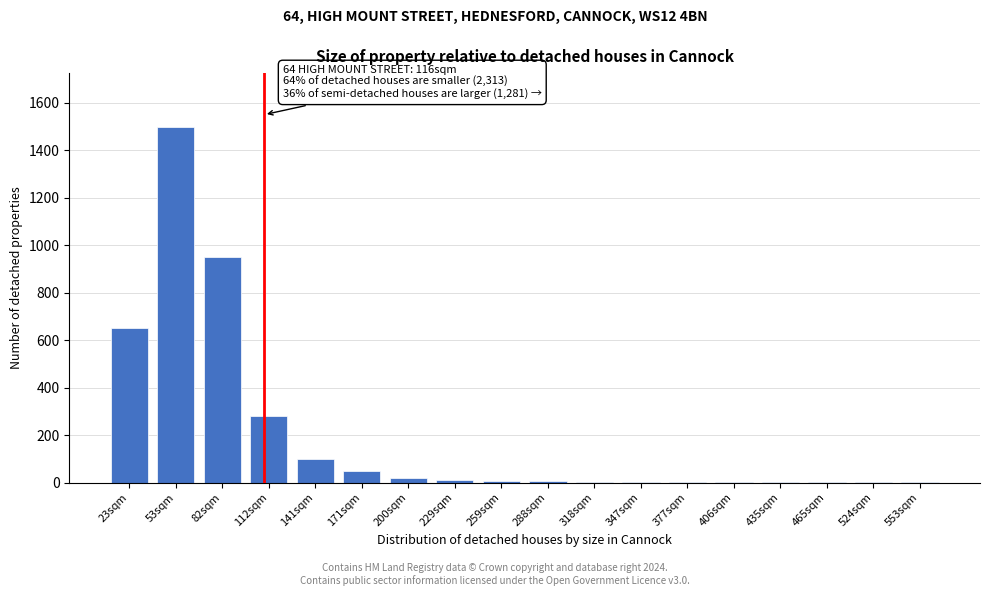

The chart shows a value of 100 at 141sqm. True or false?

True